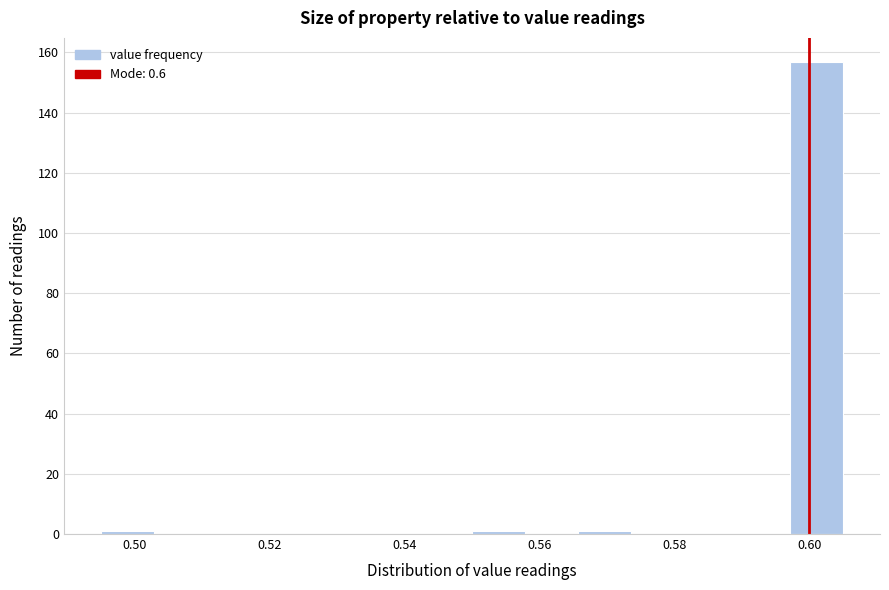

Read against the x-axis, roughly where is the centre of the tallest bar?

0.602